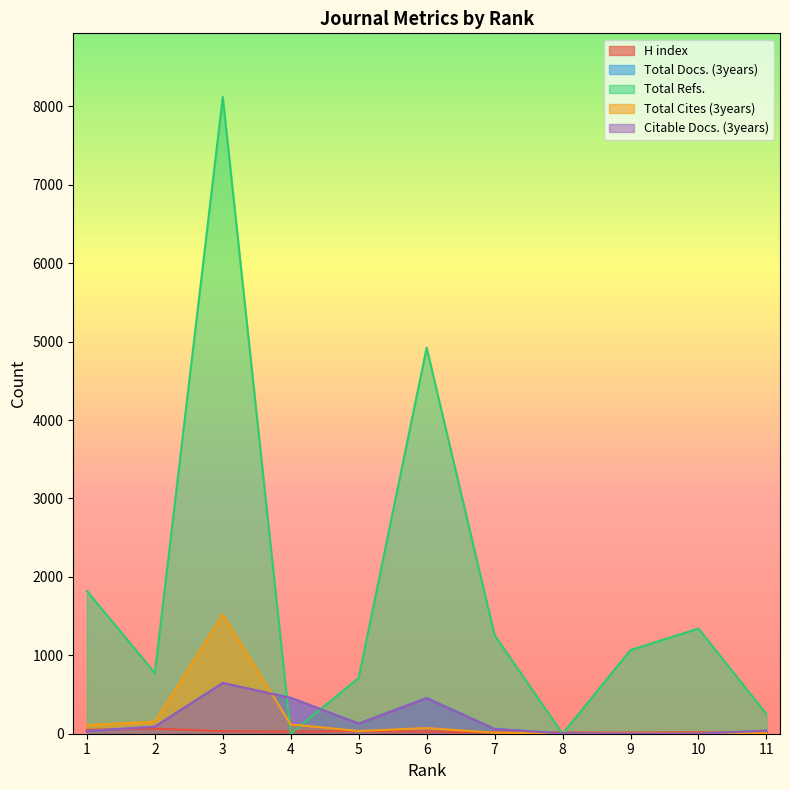

Reading right to left, transcribe all the data shown in this chart.

H index: 11=11	10=18	9=15	8=16	7=17	6=27	5=34	4=27	3=32	2=64	1=50
Total Docs. (3years): 11=39	10=0	9=0	8=4	7=63	6=458	5=130	4=459	3=647	2=91	1=34
Total Refs.: 11=251	10=1341	9=1067	8=0	7=1258	6=4923	5=712	4=0	3=8120	2=774	1=1821
Total Cites (3years): 11=6	10=0	9=0	8=1	7=14	6=72	5=35	4=118	3=1522	2=153	1=110
Citable Docs. (3years): 11=39	10=0	9=0	8=4	7=59	6=452	5=129	4=455	3=647	2=88	1=33